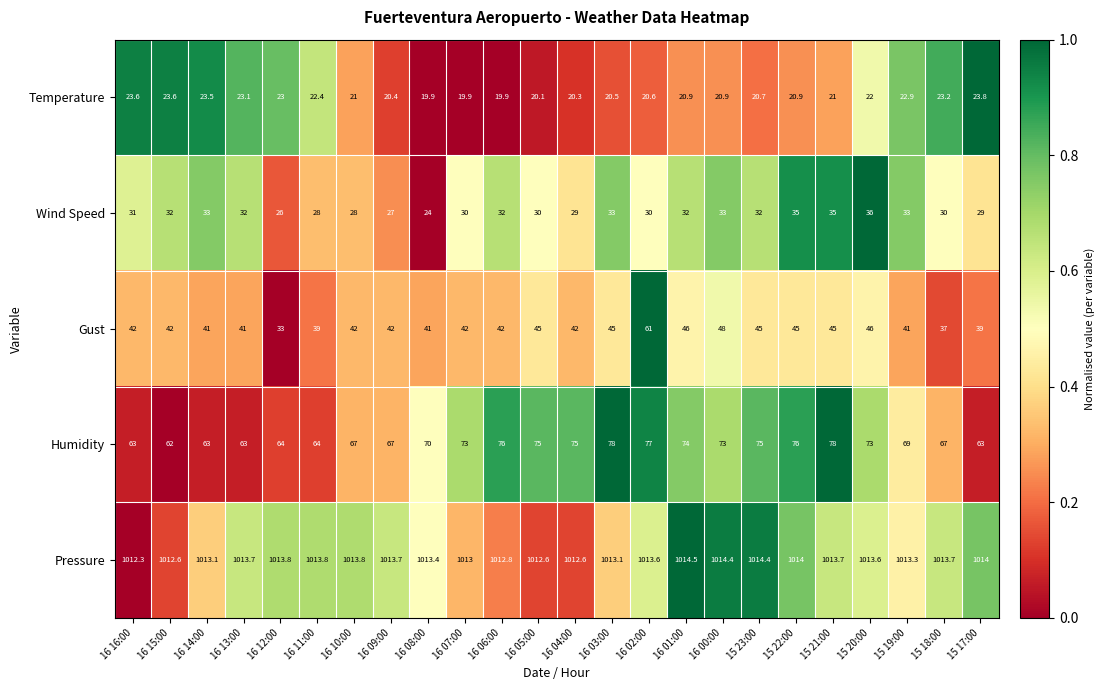

Which series has the largest total across all categories?

Pressure